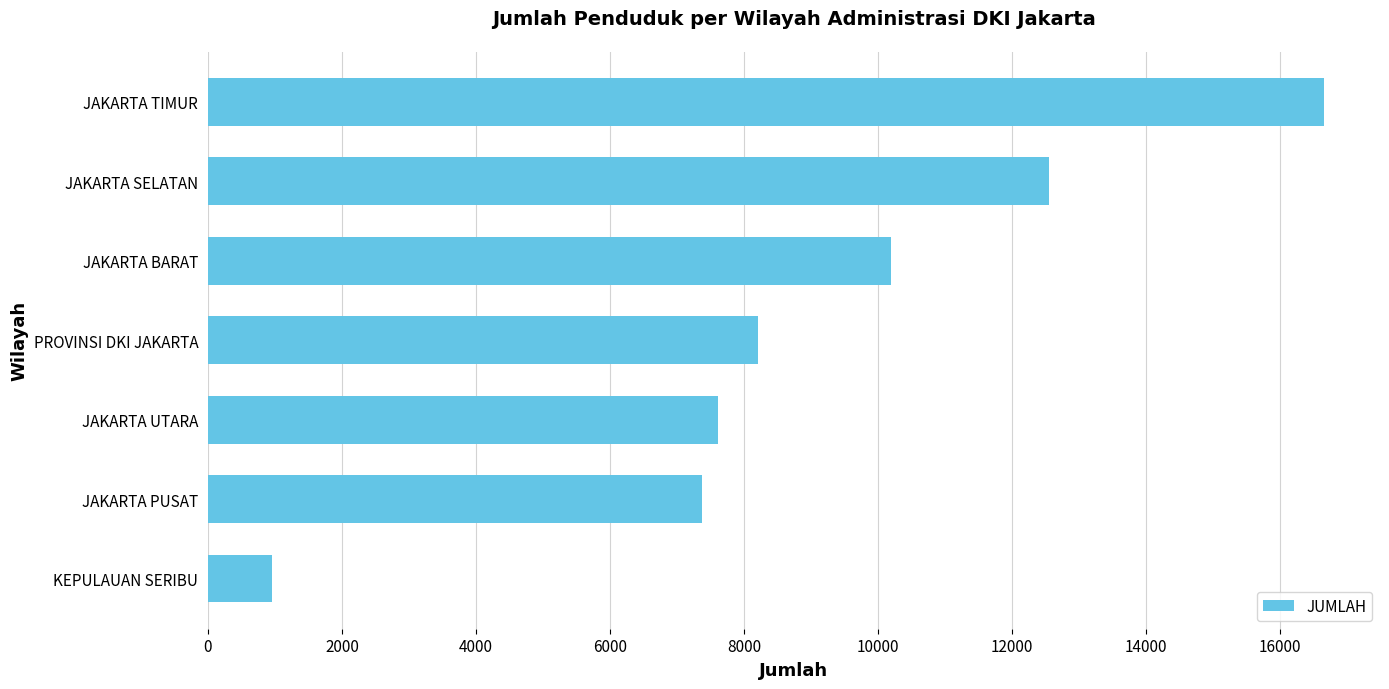

What is the change in value from JAKARTA SELATAN to JAKARTA TIMUR?

+4114